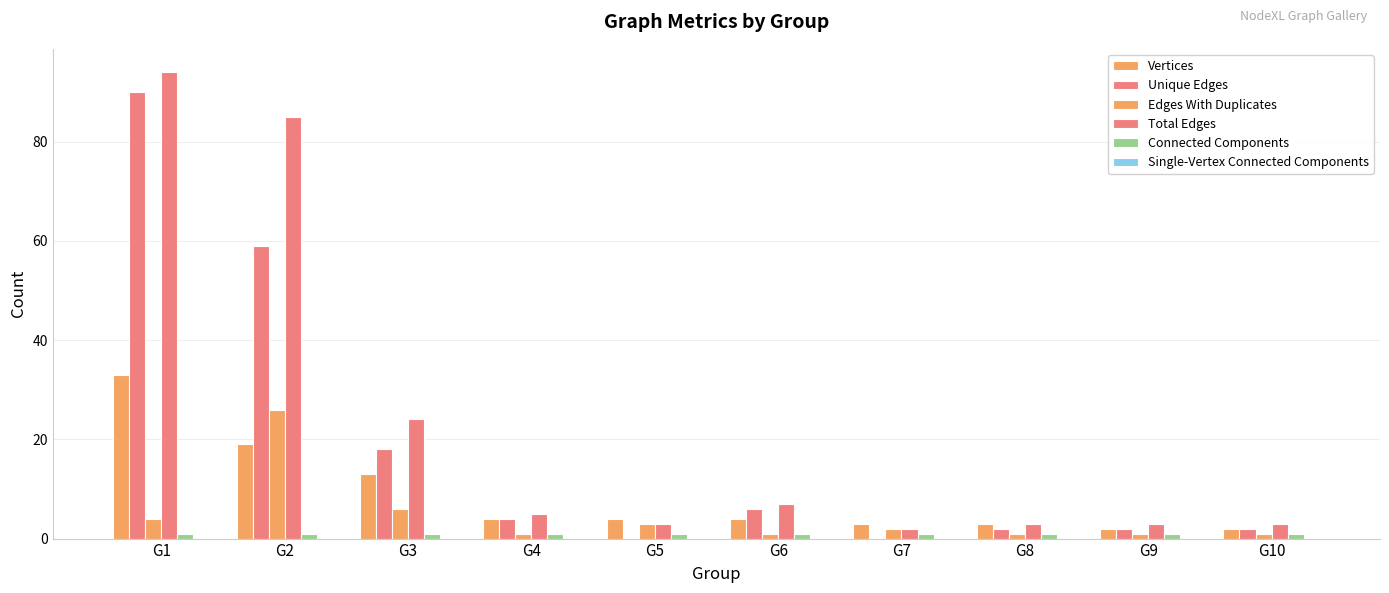

List the series in order of their peak value, lowest first.

Single-Vertex Connected Components, Connected Components, Edges With Duplicates, Vertices, Unique Edges, Total Edges